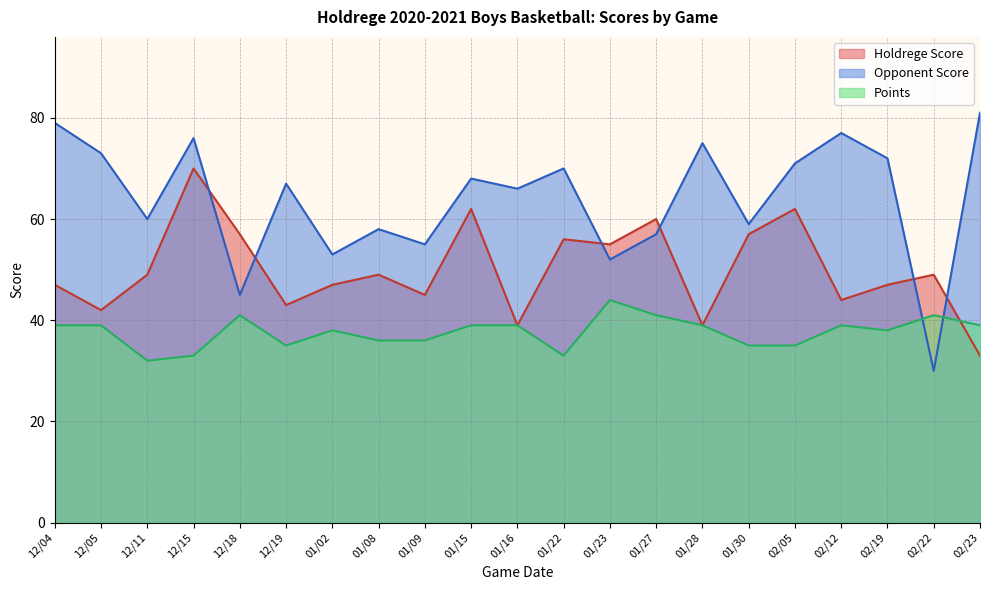

True or false: Opponent Score has more than 2 points higher than both neighbors.

True